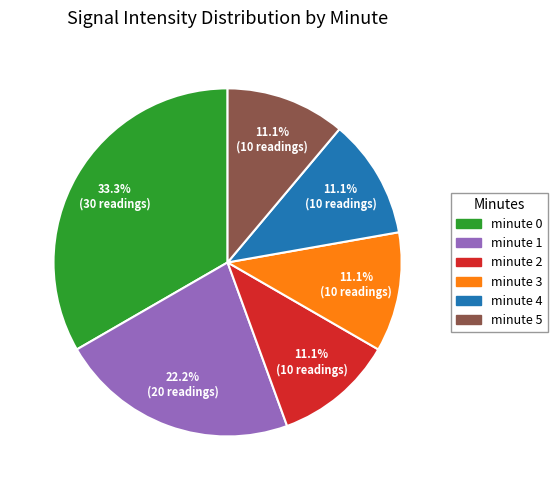

What percentage is the minute 4 slice, to the nearest percent?

11%